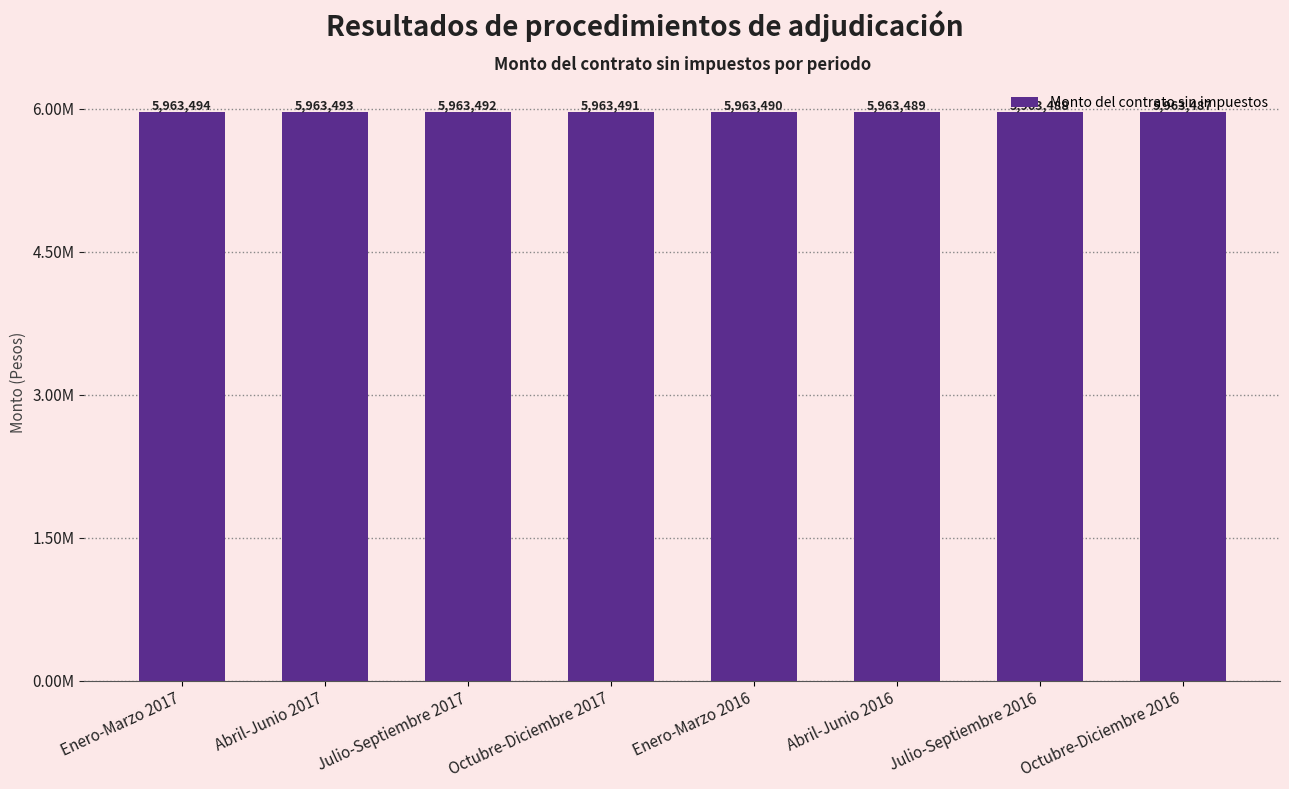

Count the values in the range 5963489 to 5963493.

5